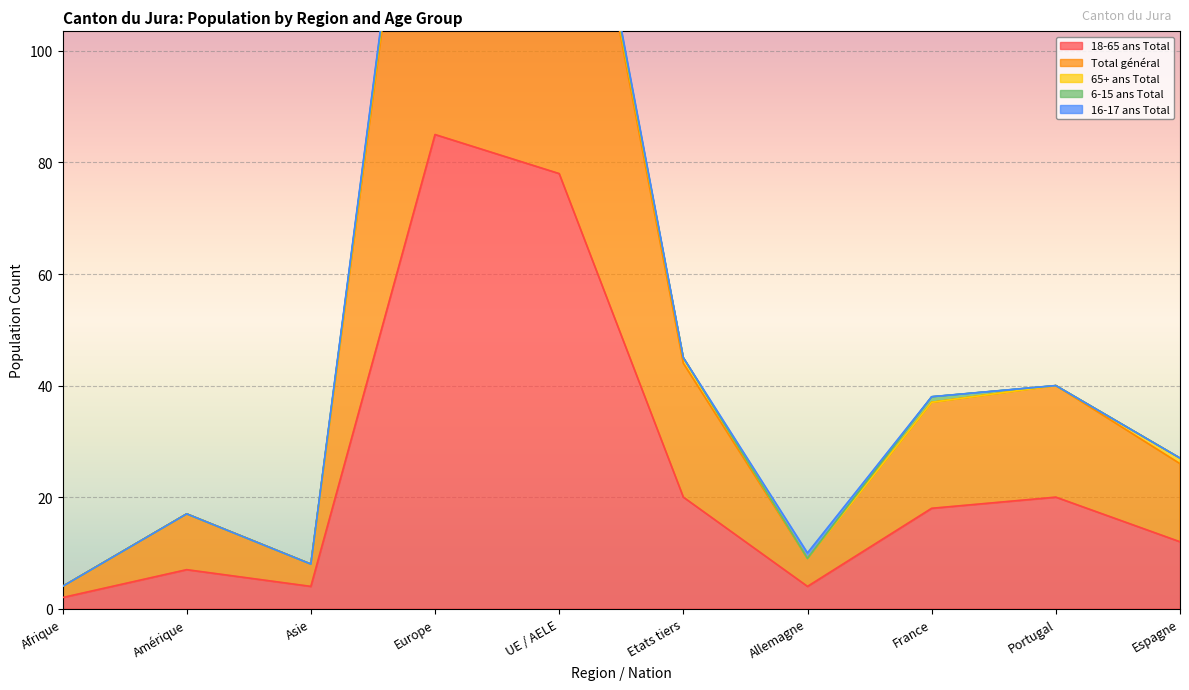

Reading left to right, extract all data points from this chart.

18-65 ans Total: 2	7	4	85	78	20	4	18	20	12
Total général: 2	10	4	90	82	24	5	19	20	14
65+ ans Total: 0	0	0	2	1	1	0	0	0	1
6-15 ans Total: 0	0	0	1	1	0	0	1	0	0
16-17 ans Total: 0	0	0	1	1	0	1	0	0	0